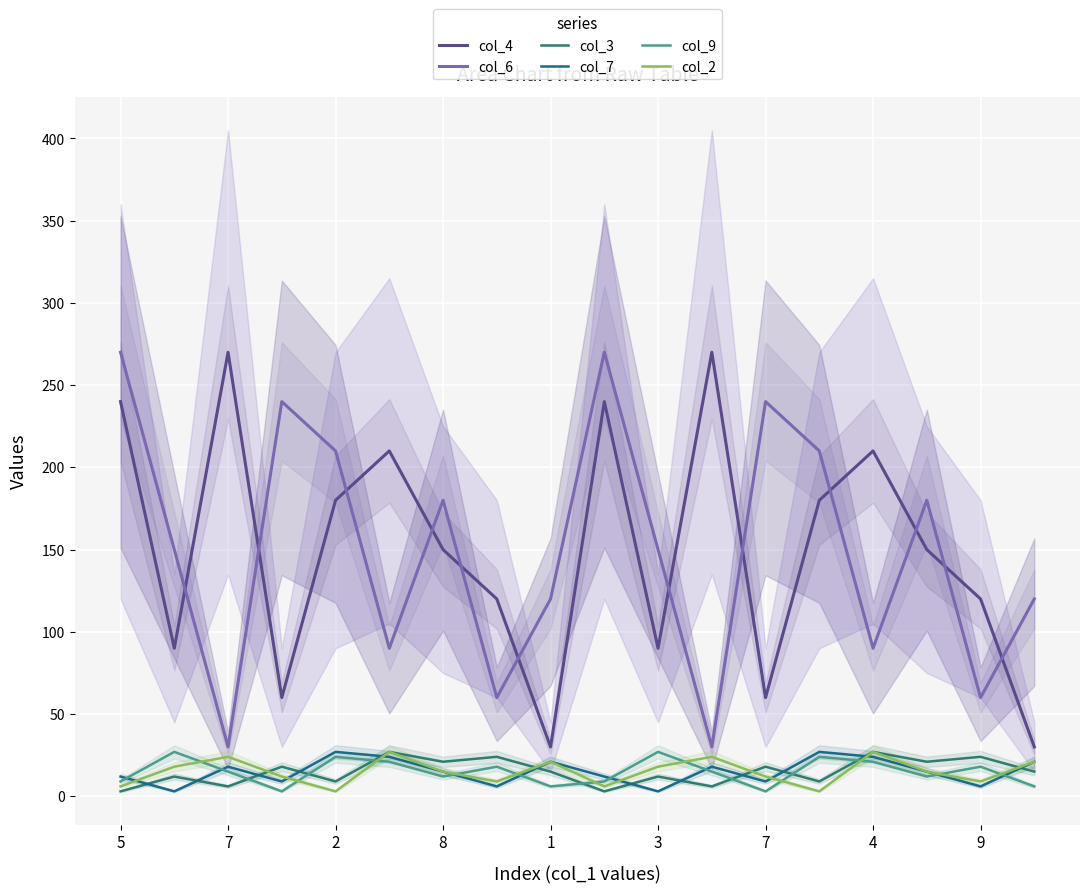

Which label corresponds to the smallest value in the chart?

5